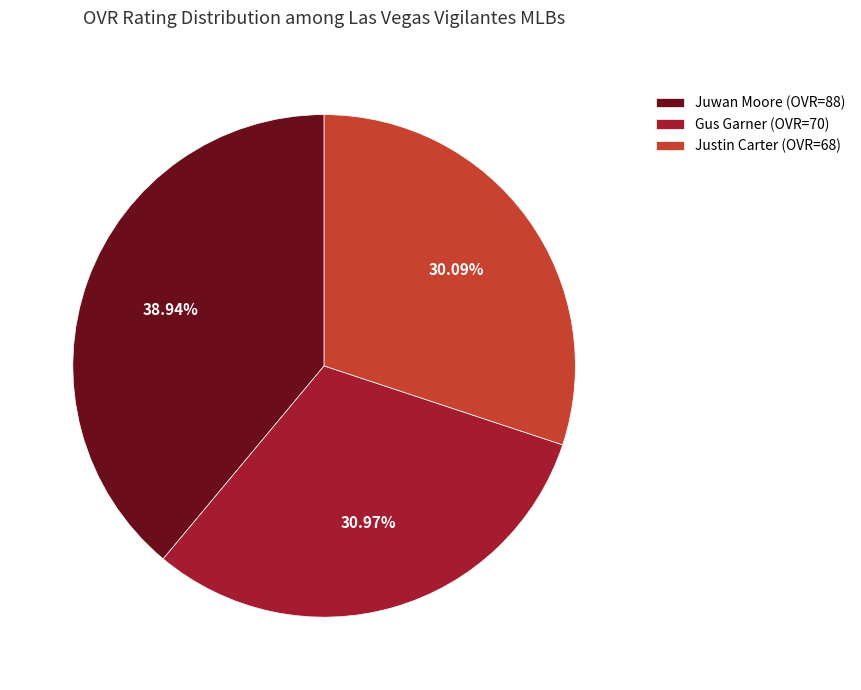

Which has a higher value, Gus Garner or Justin Carter?

Gus Garner